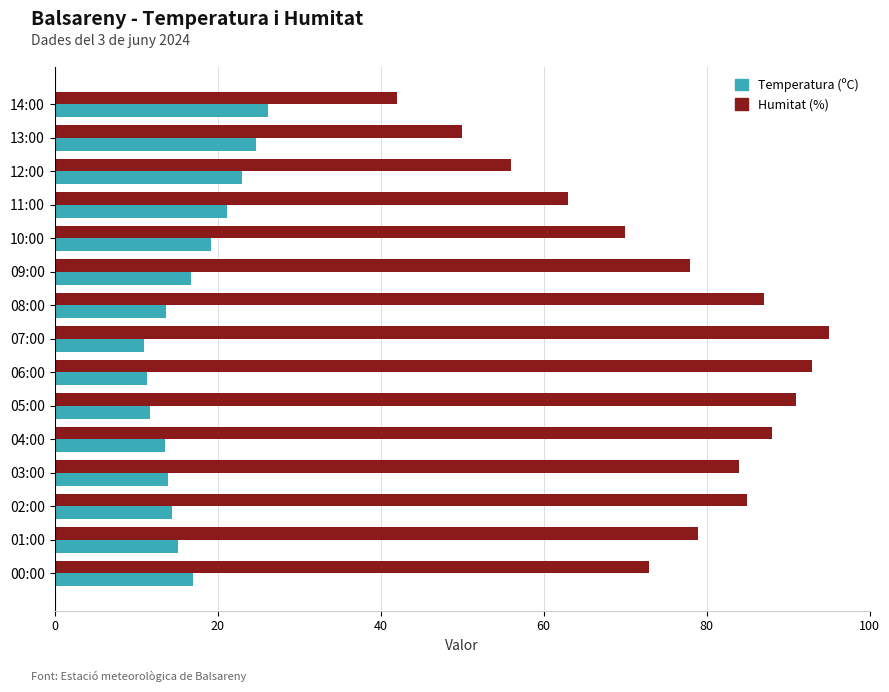

What is the sum of the Humitat (%) values at 13:00 and 03:00?

134.0